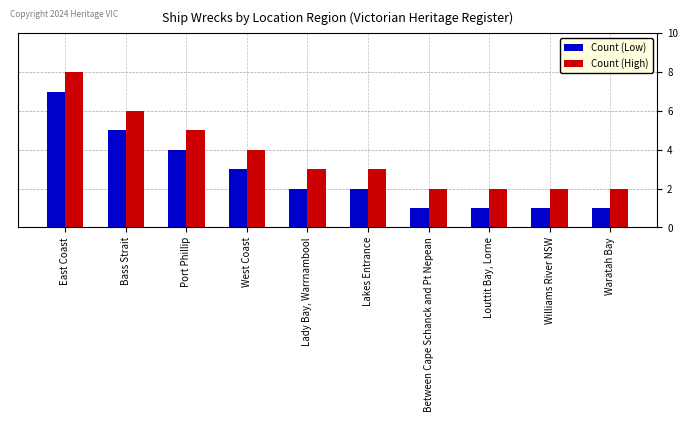

Which series has the largest total across all categories?

Count (High)